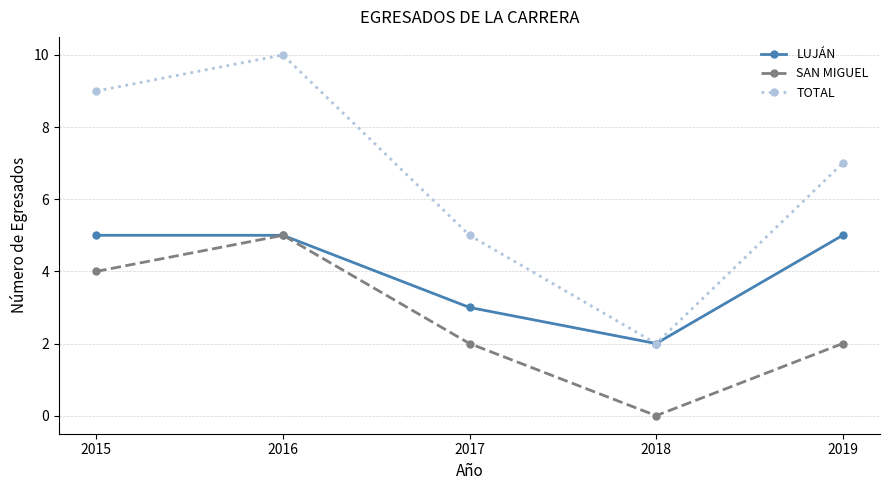

At how many categories does at least one series exceed 3?

4